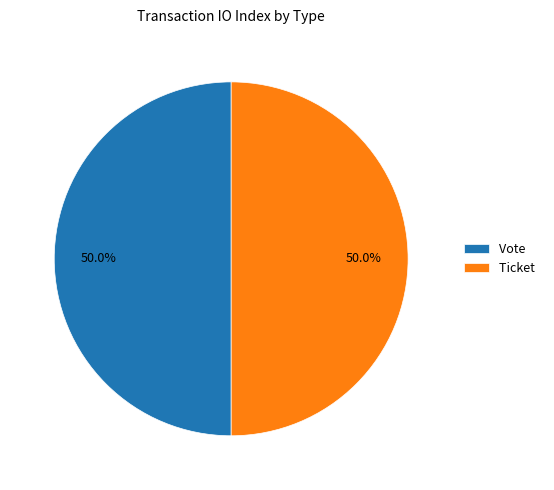

Approximately how many times larger is the value at Ticket compared to Vote?

1.0